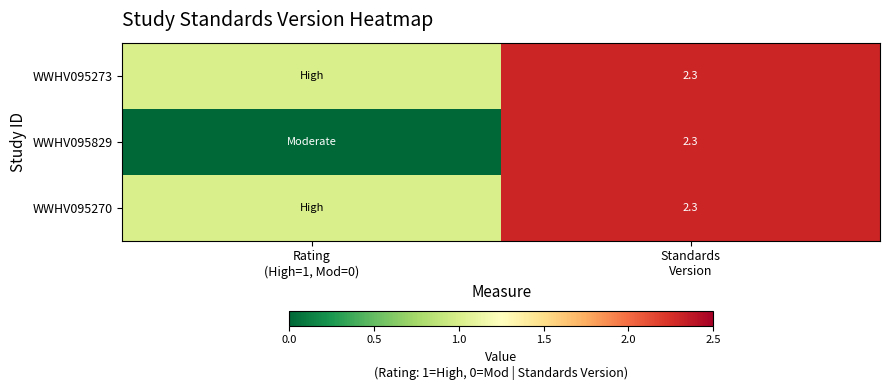

At Rating (High=1, Mod=0), list the series in order from largest to smallest.

WWHV095273, WWHV095270, WWHV095829